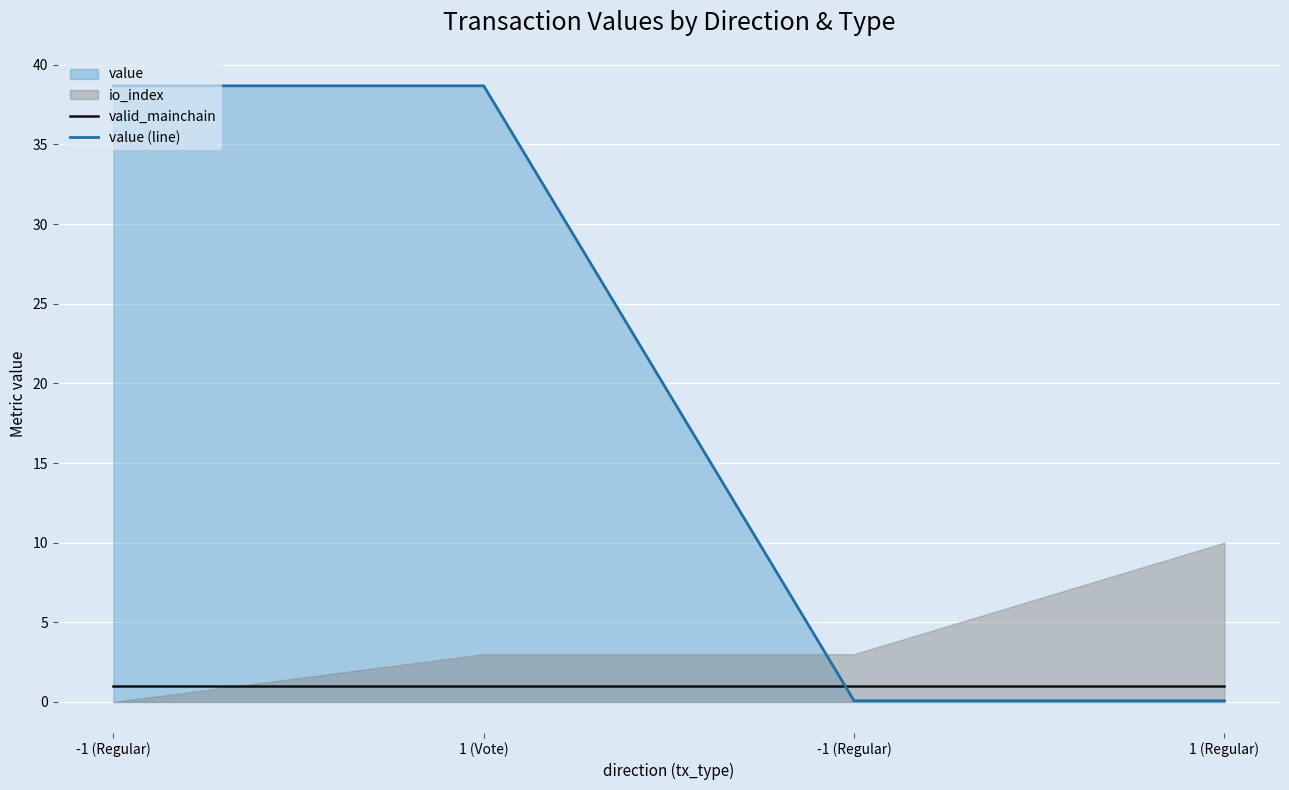

Reading left to right, what are all the values shown in this chart?

valid_mainchain: -1 (Regular)=1.0	1 (Vote)=1.0	-1 (Regular)=1.0	1 (Regular)=1.0
value (line): -1 (Regular)=38.7	1 (Vote)=38.7	-1 (Regular)=0.1	1 (Regular)=0.1